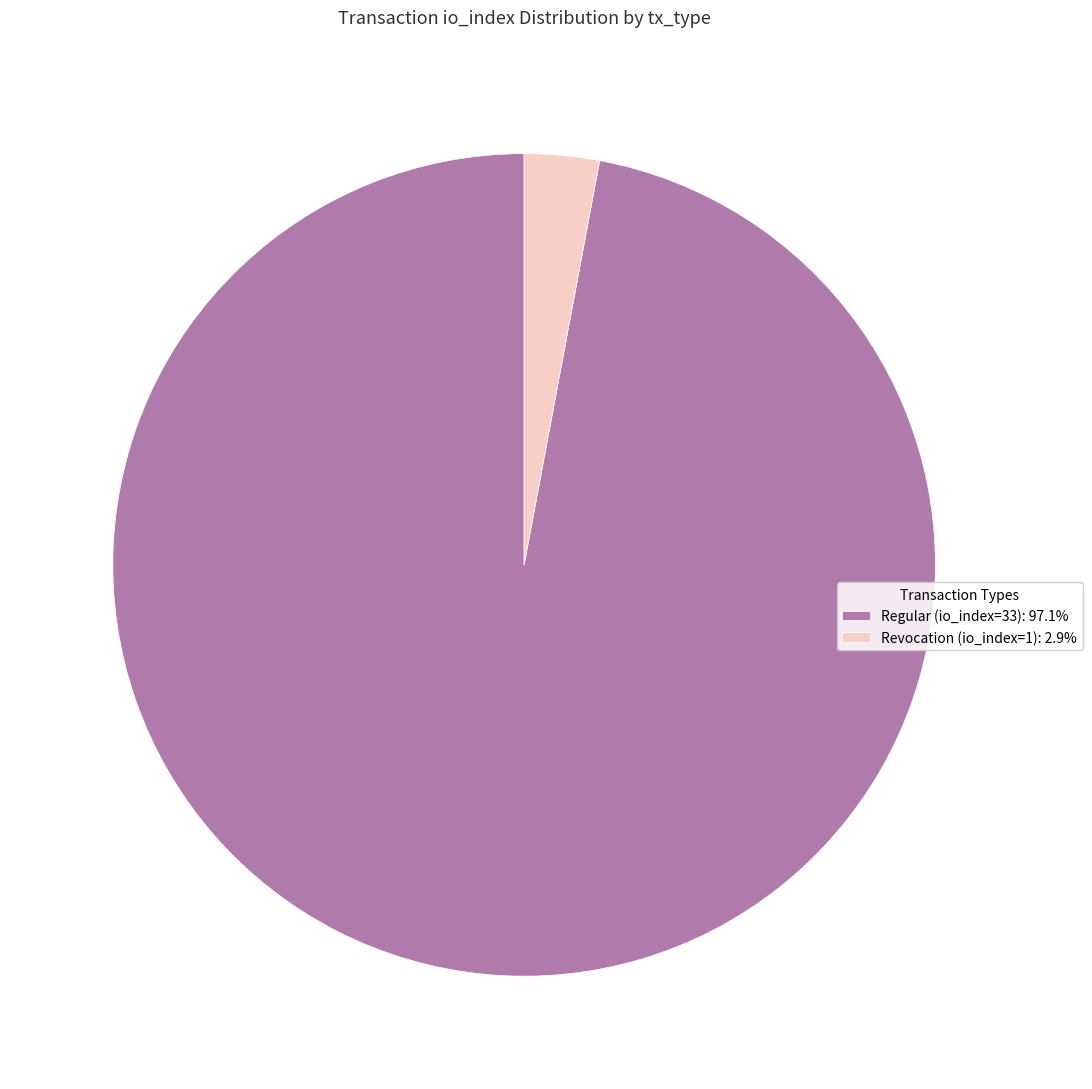

How many segments does this pie chart have?

2